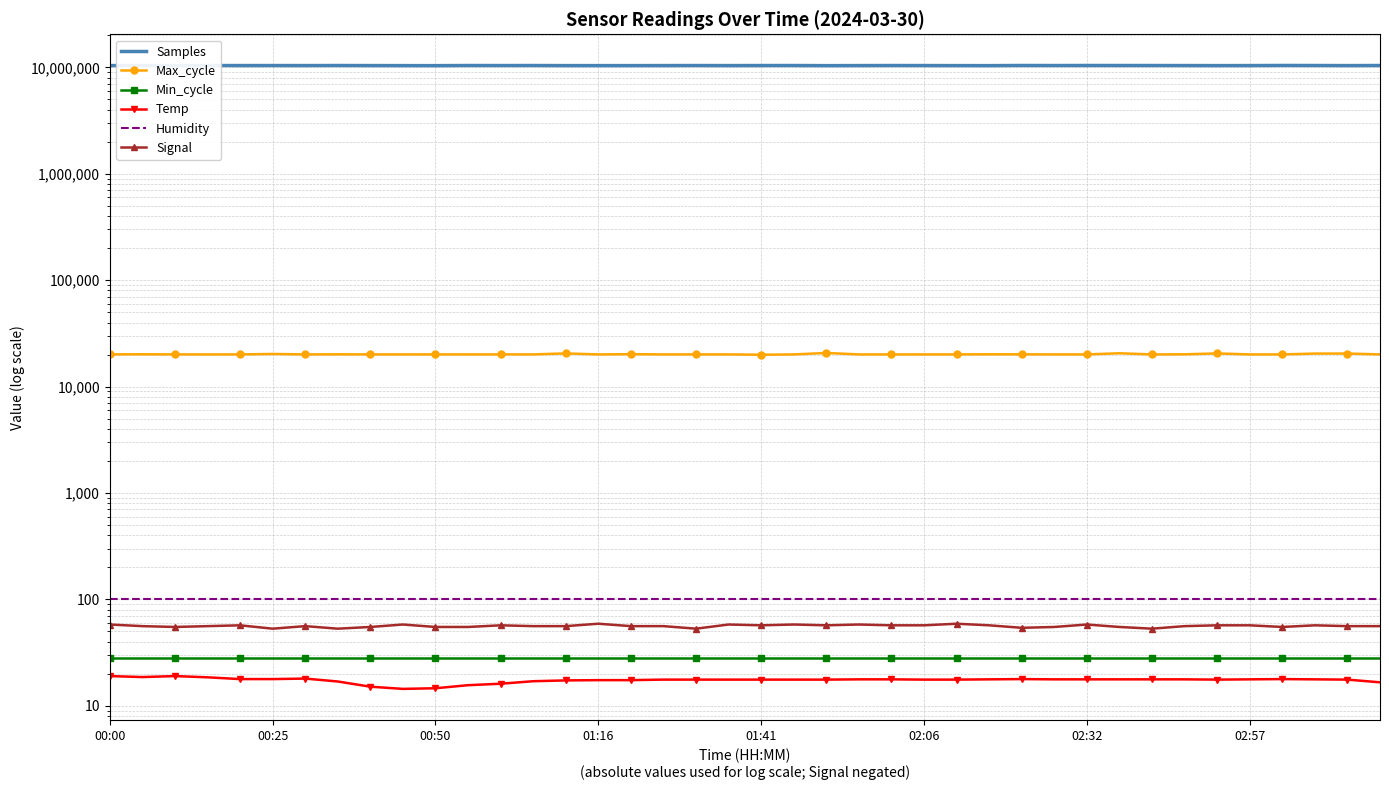

At which label does Samples first exceed 10403180?

01:16